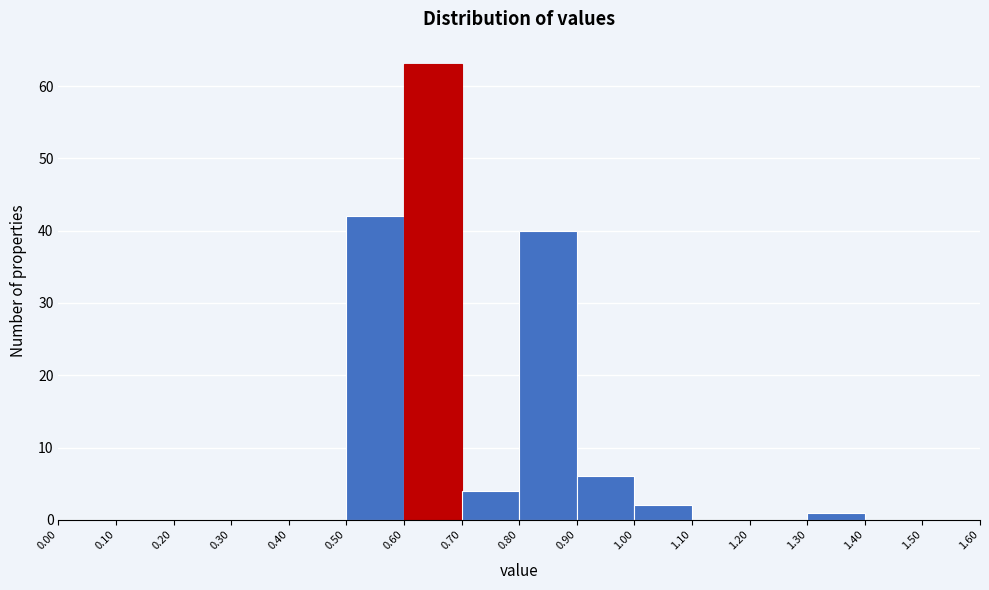

Reading left to right, list every bar in this chart as the range it spans on the x-axis followed by its height. The values are not printed on the chart, so give them approximately, as read against the axis.

0.00 to 0.10: 0
0.10 to 0.20: 0
0.20 to 0.30: 0
0.30 to 0.40: 0
0.40 to 0.50: 0
0.50 to 0.60: 42
0.60 to 0.70: 63
0.70 to 0.80: 4
0.80 to 0.90: 40
0.90 to 1.00: 6
1.00 to 1.10: 2
1.10 to 1.20: 0
1.20 to 1.30: 0
1.30 to 1.40: 1
1.40 to 1.50: 0
1.50 to 1.60: 0